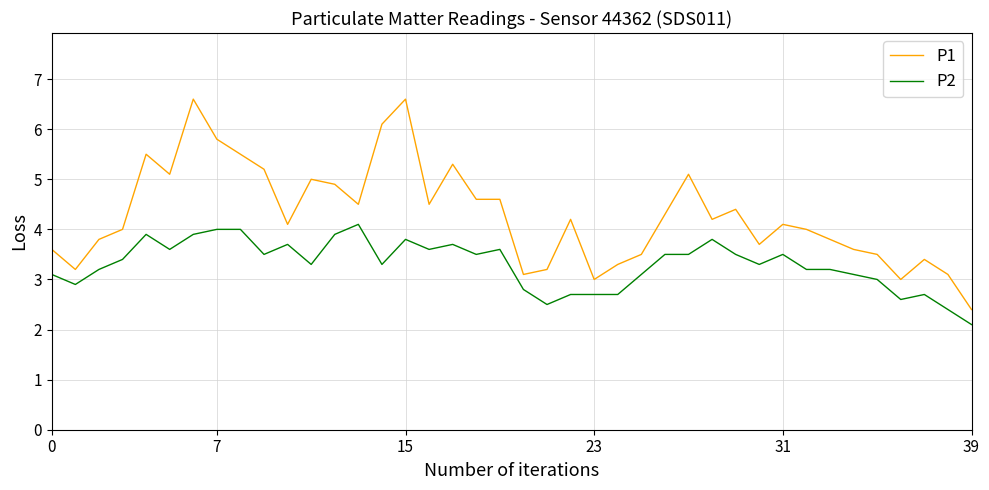

List the series in order of their peak value, highest first.

P1, P2